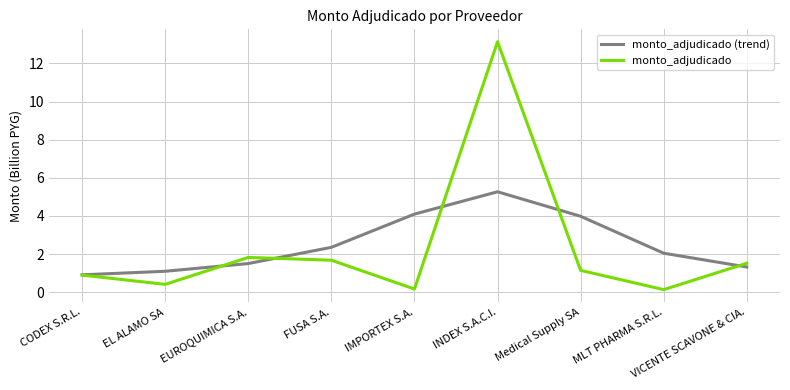

True or false: monto_adjudicado (trend) and monto_adjudicado cross at least once.

True